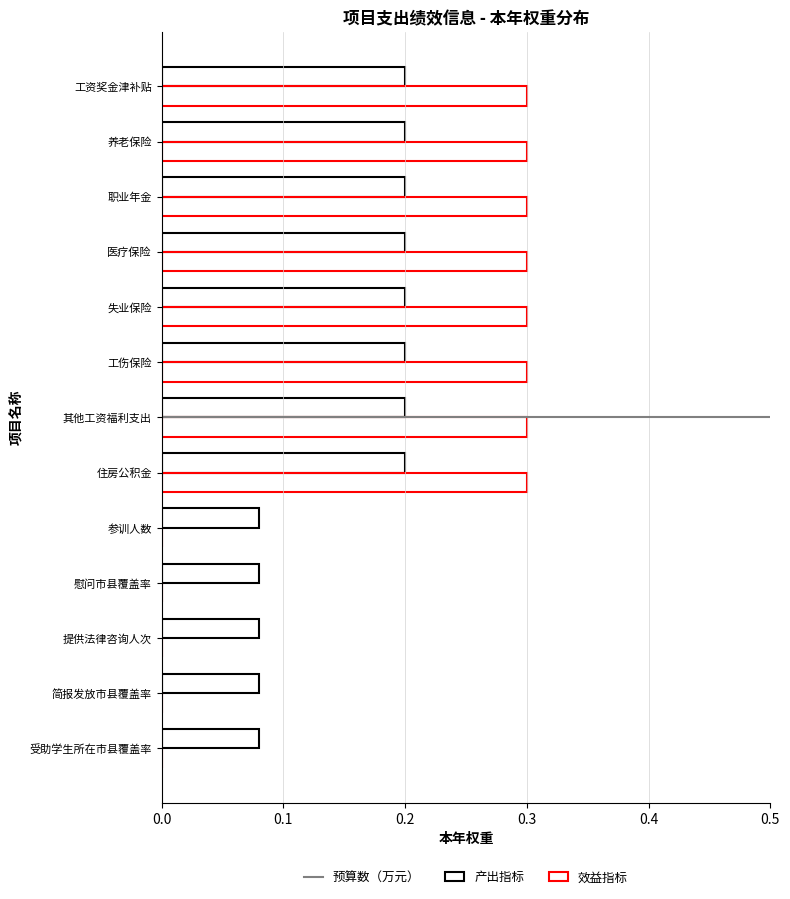

Count the number of data series in this chart.

2